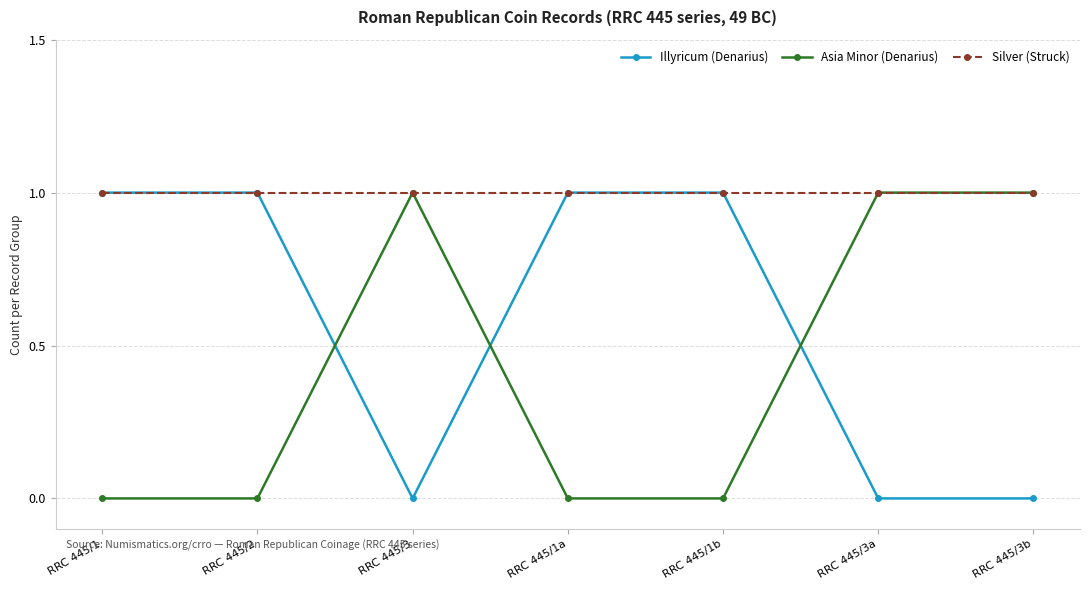

How many lines are shown in the chart?

3